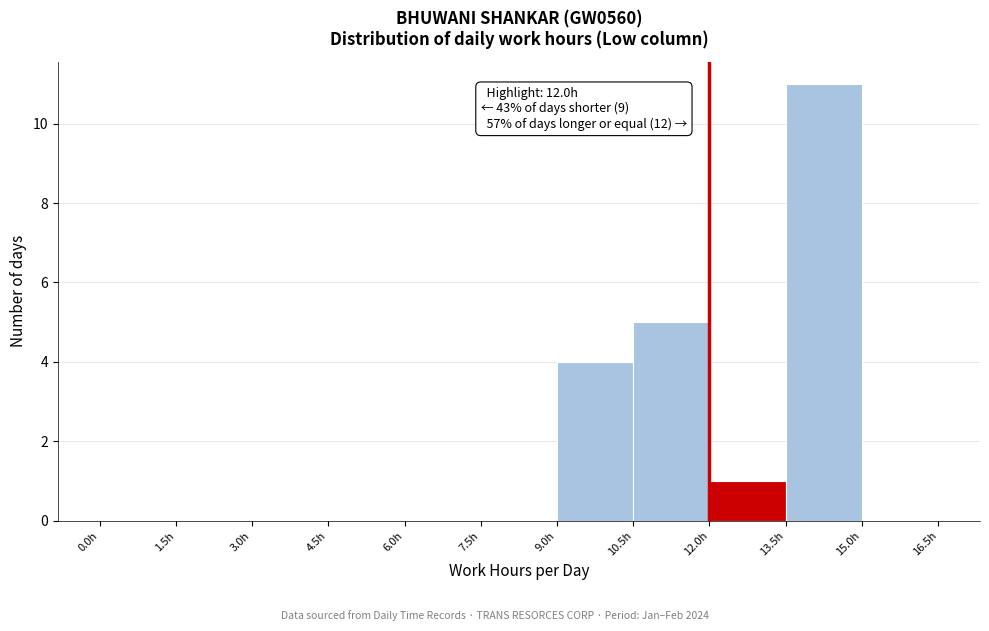

Which range on the x-axis has the tallest bar?

13.5 to 15.0